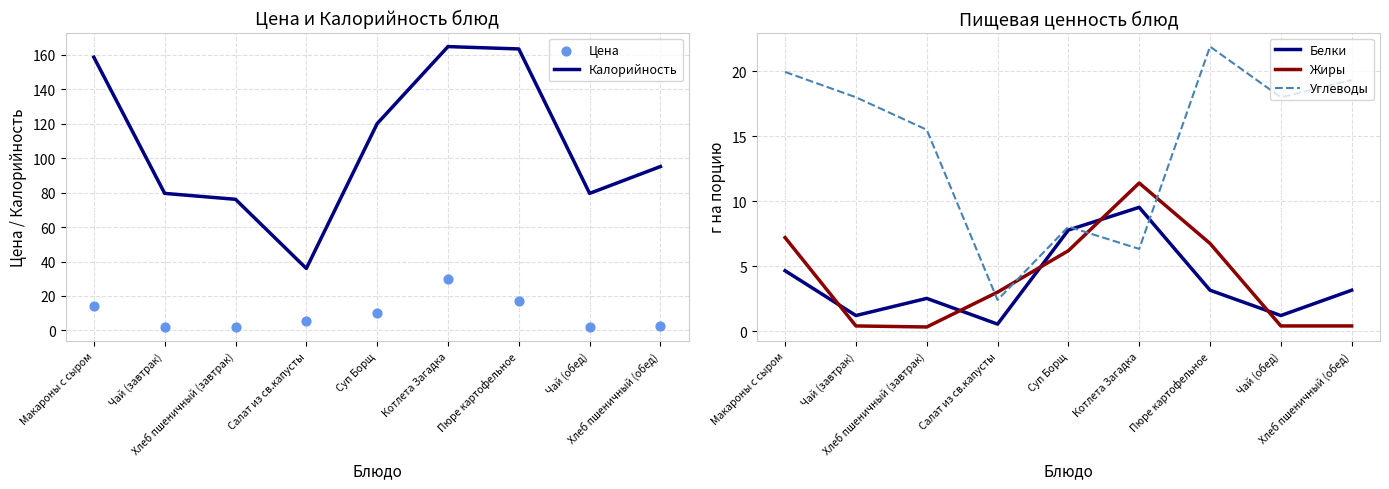

Is the value of Углеводы at Макароны с сыром greater than the value of Жиры at Хлеб пшеничный (обед)?

Yes